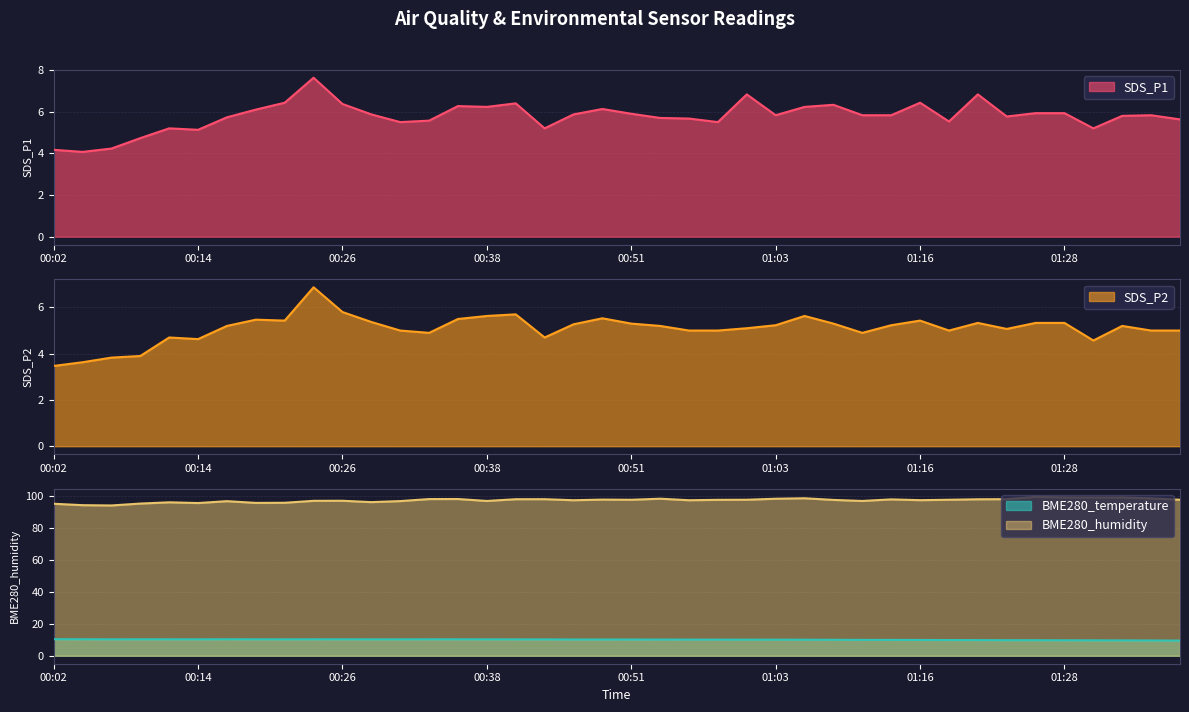

At which category does BME280_humidity reach its first local peak?

00:11